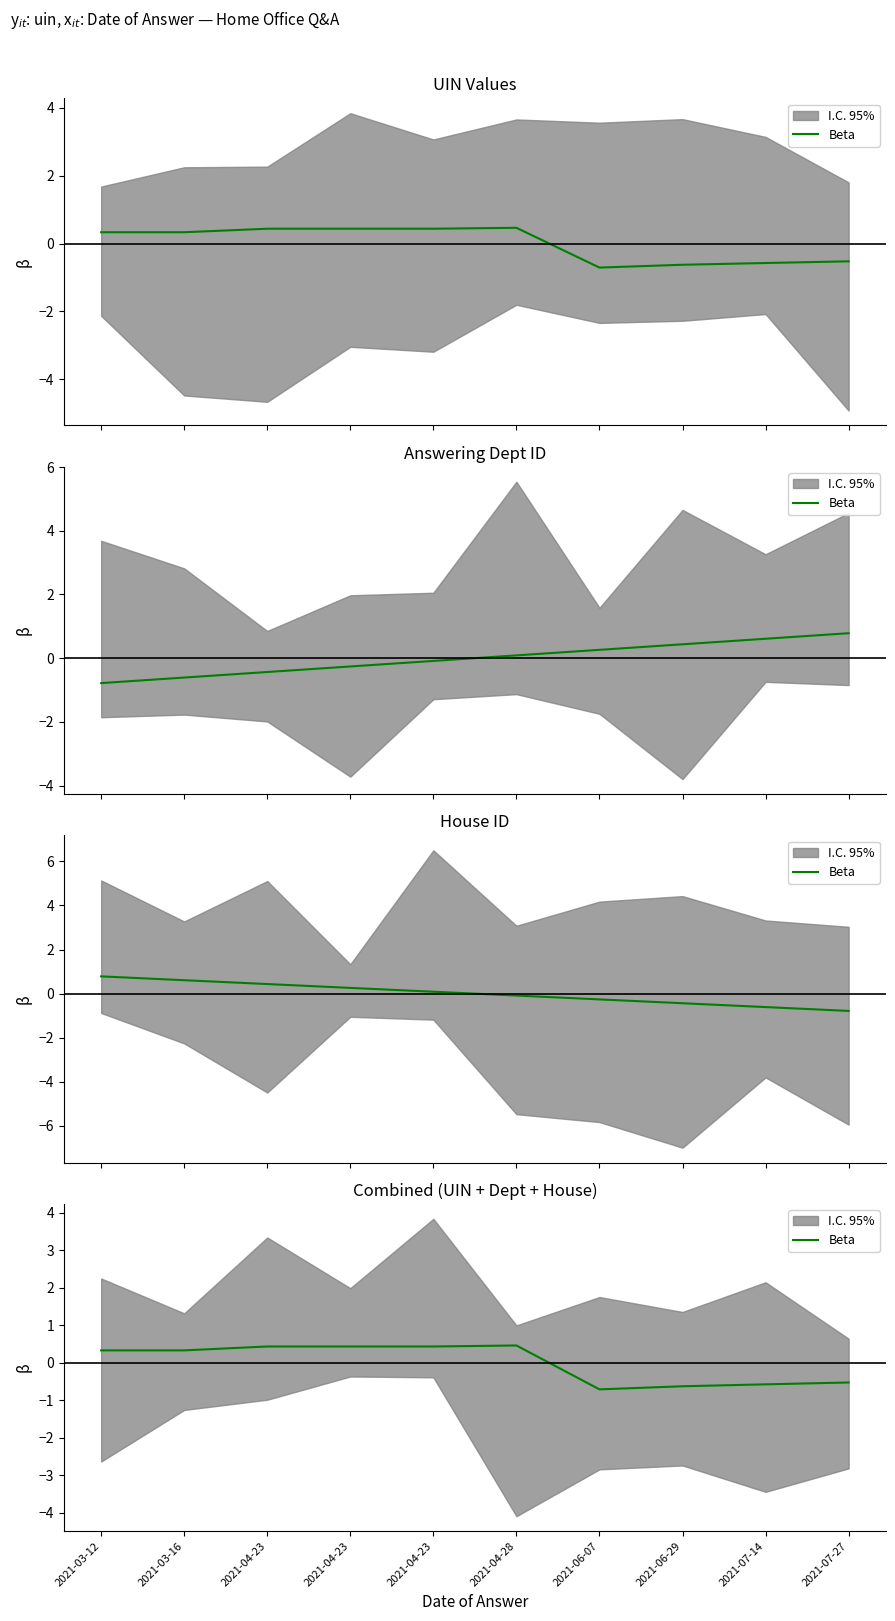

At which label does the data first exceed 0?

2021-03-12